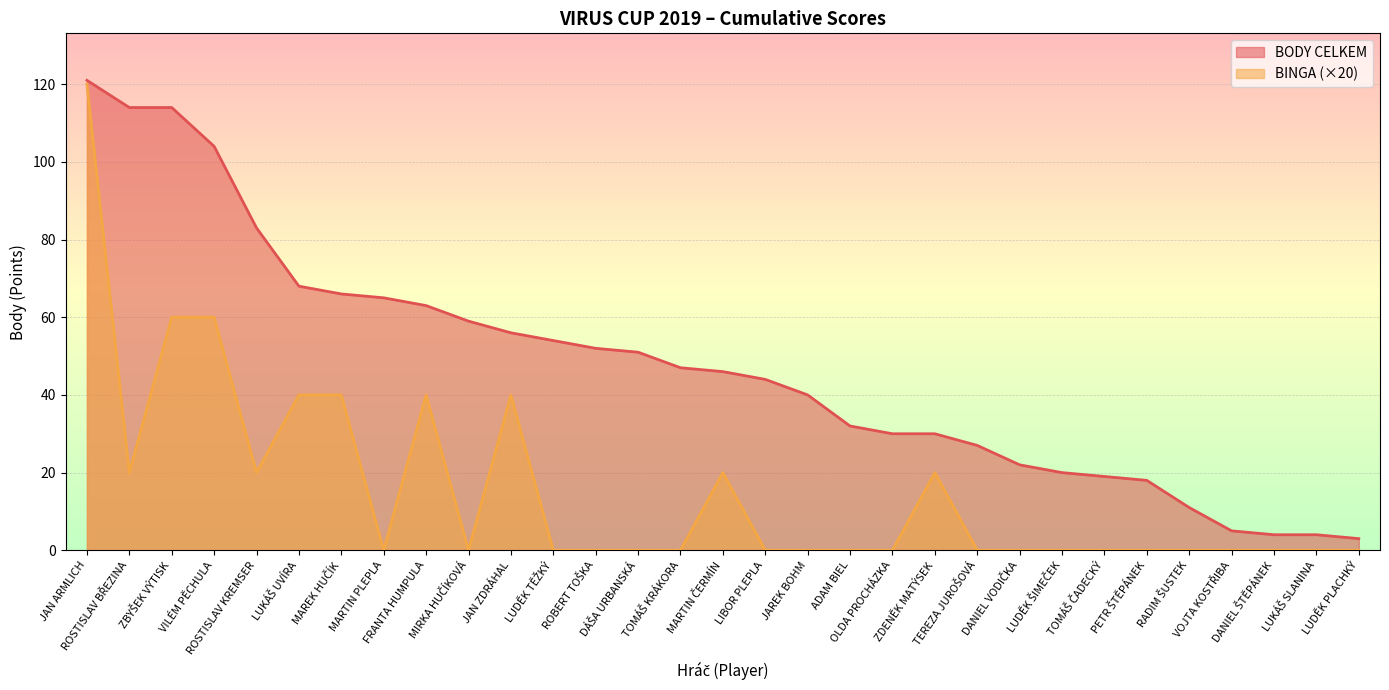

What is the sum of all BODY CELKEM values?

1472